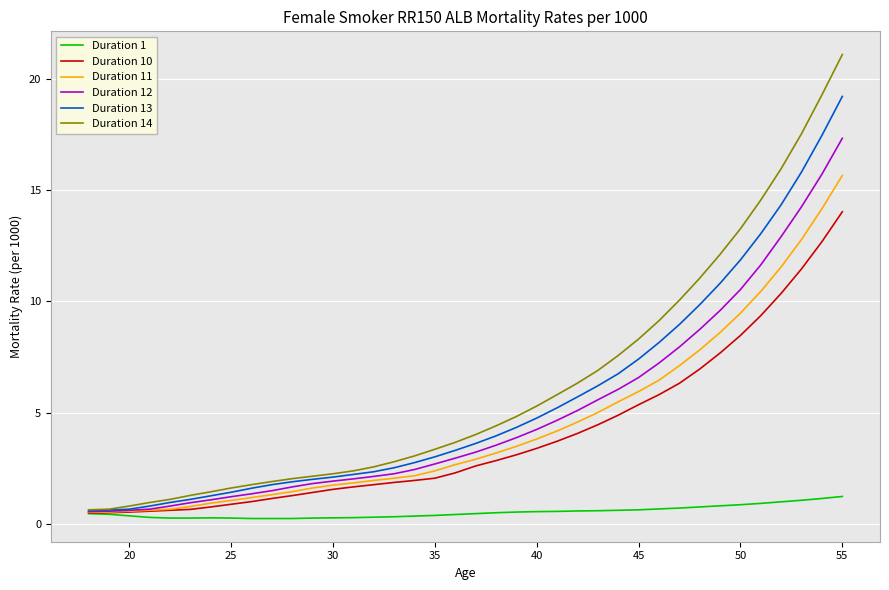

What is the maximum value shown in the chart?

21.1